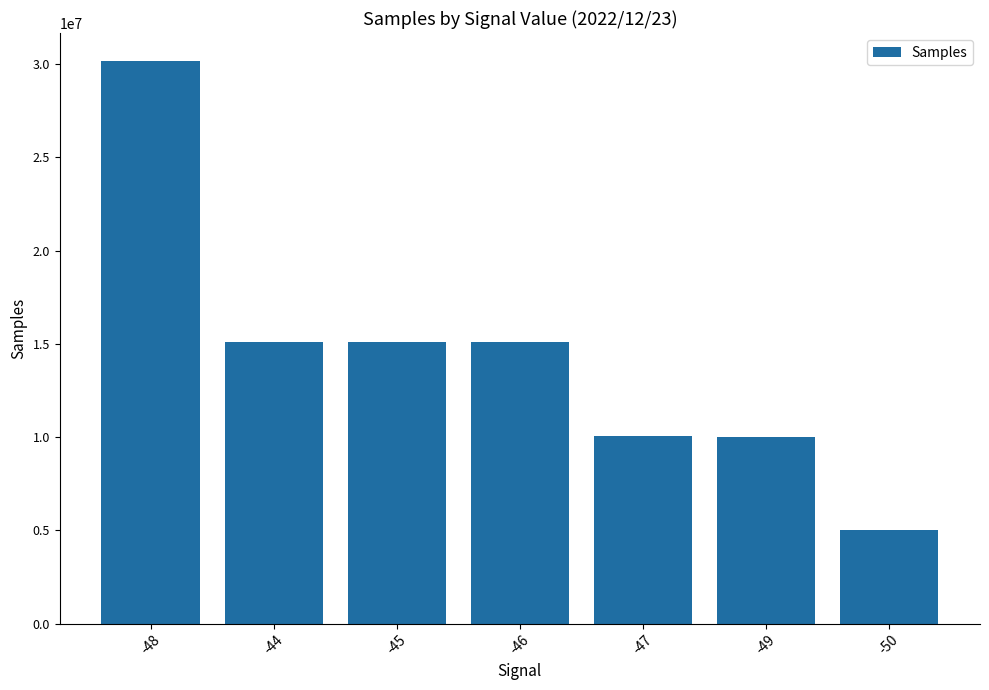

The value at -48 is 15491211. True or false?

False